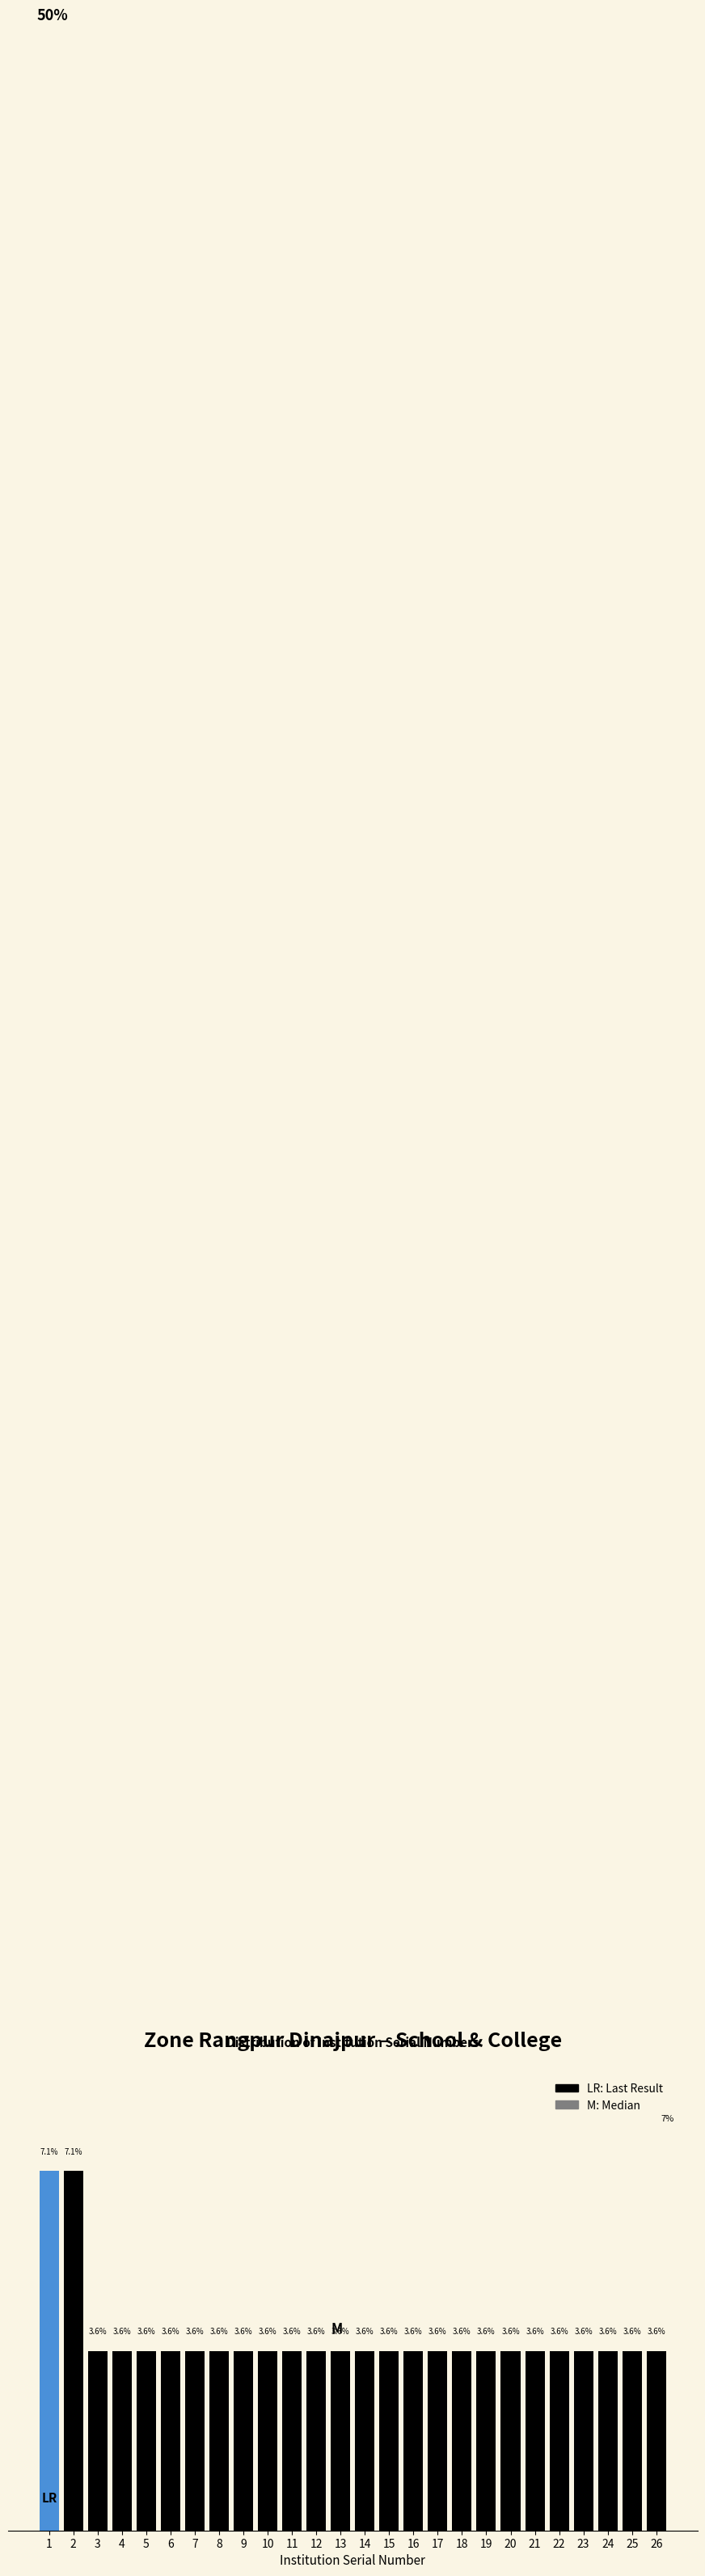

Does the chart contain any negative values?

No